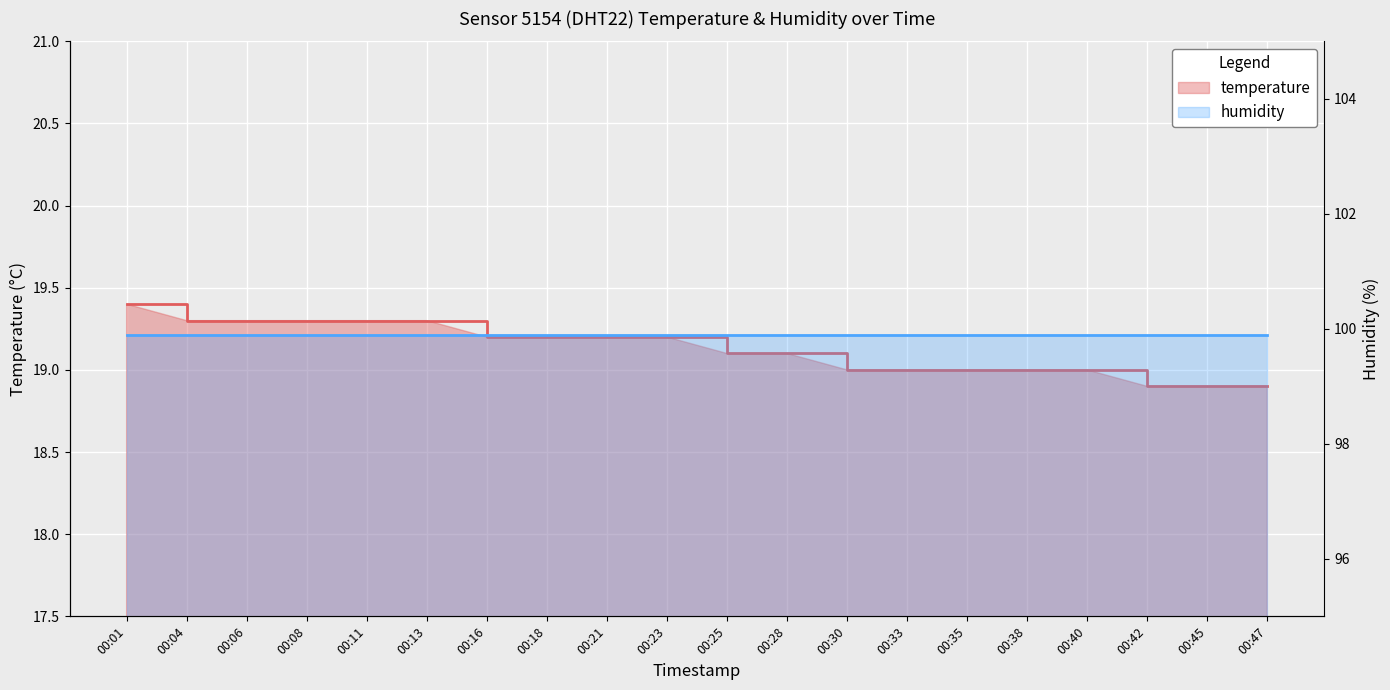

What is the difference between the values at 00:25 and 00:08?

0.2